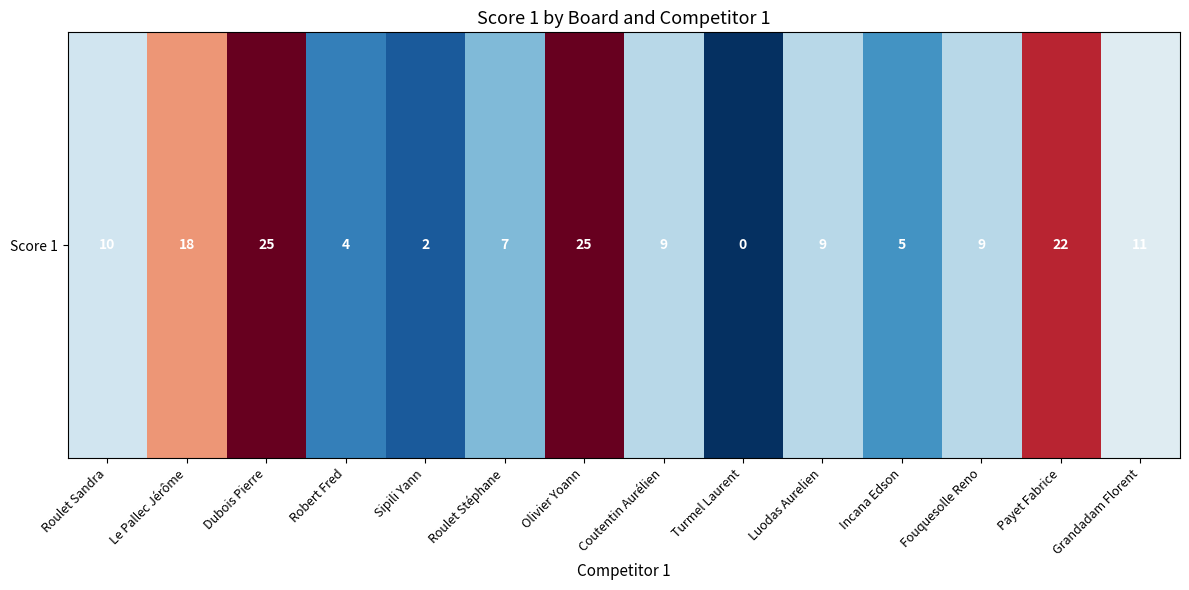

True or false: the data shows 19 at Grandadam Florent.

False